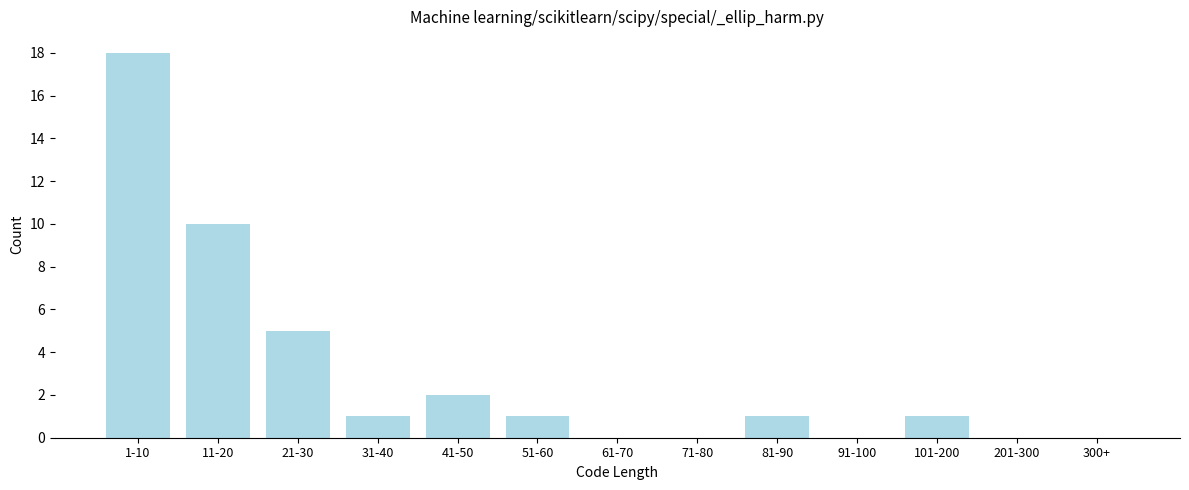

Reading left to right, extract all data points from this chart.

1-10=18	11-20=10	21-30=5	31-40=1	41-50=2	51-60=1	61-70=0	71-80=0	81-90=1	91-100=0	101-200=1	201-300=0	300+=0